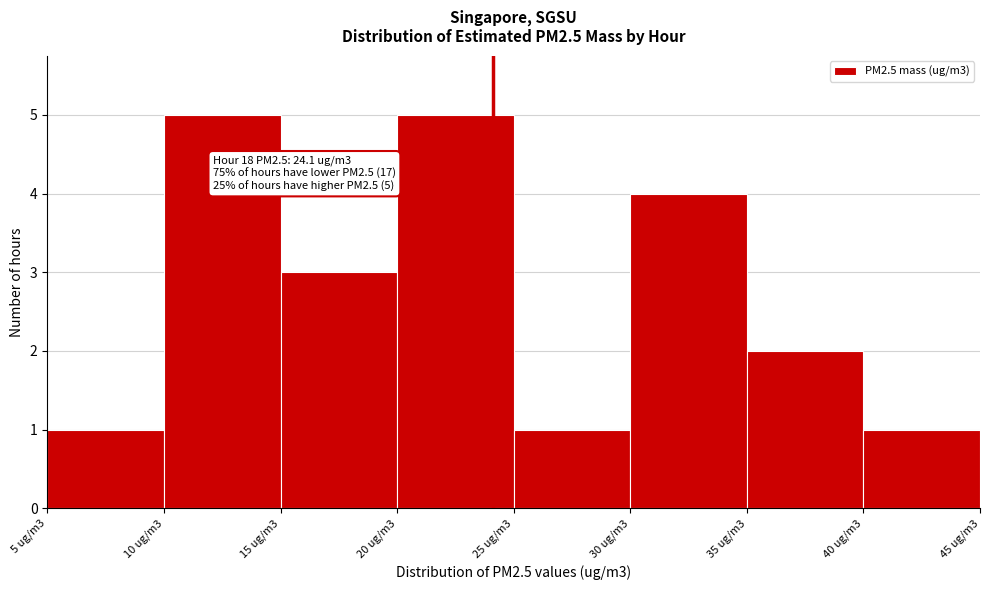

Reading left to right, what are all the values shown in this chart?

1	5	3	5	1	4	2	1